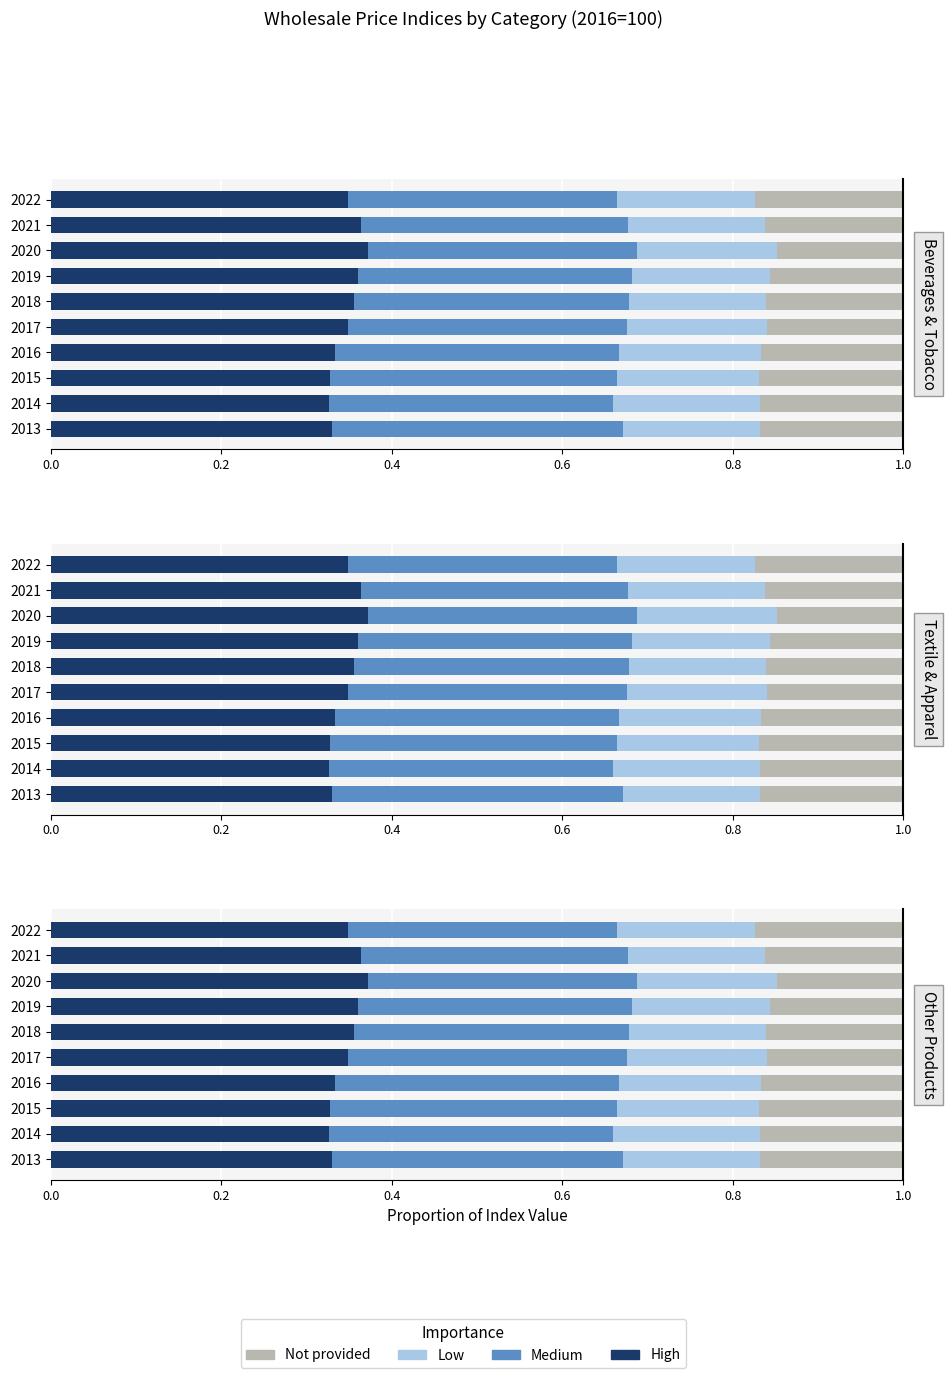

Count the number of categories in the chart.

10